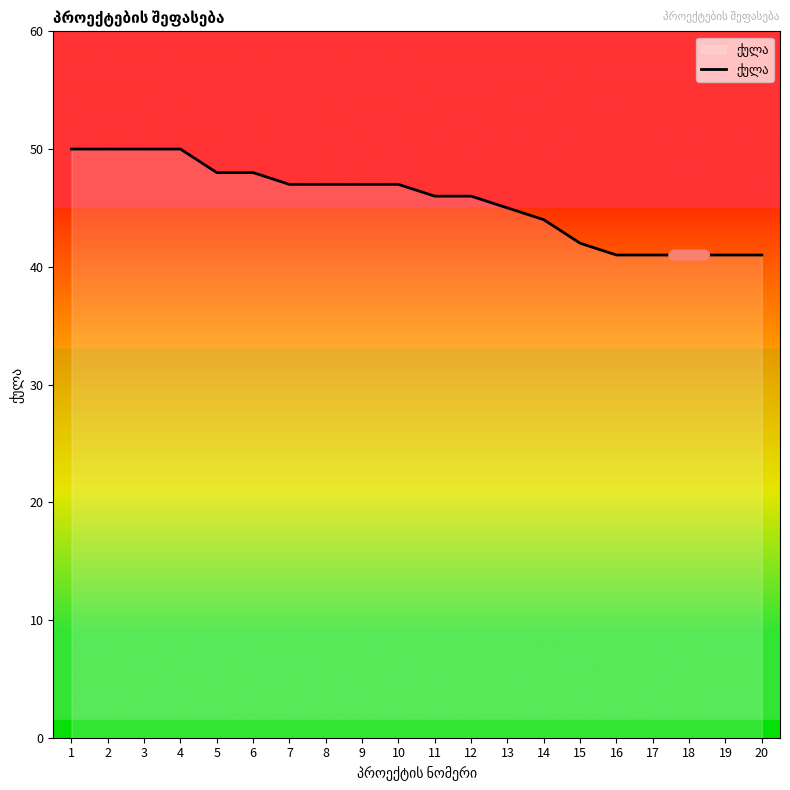

Approximately how many times larger is the value at 16 compared to 12?

0.9